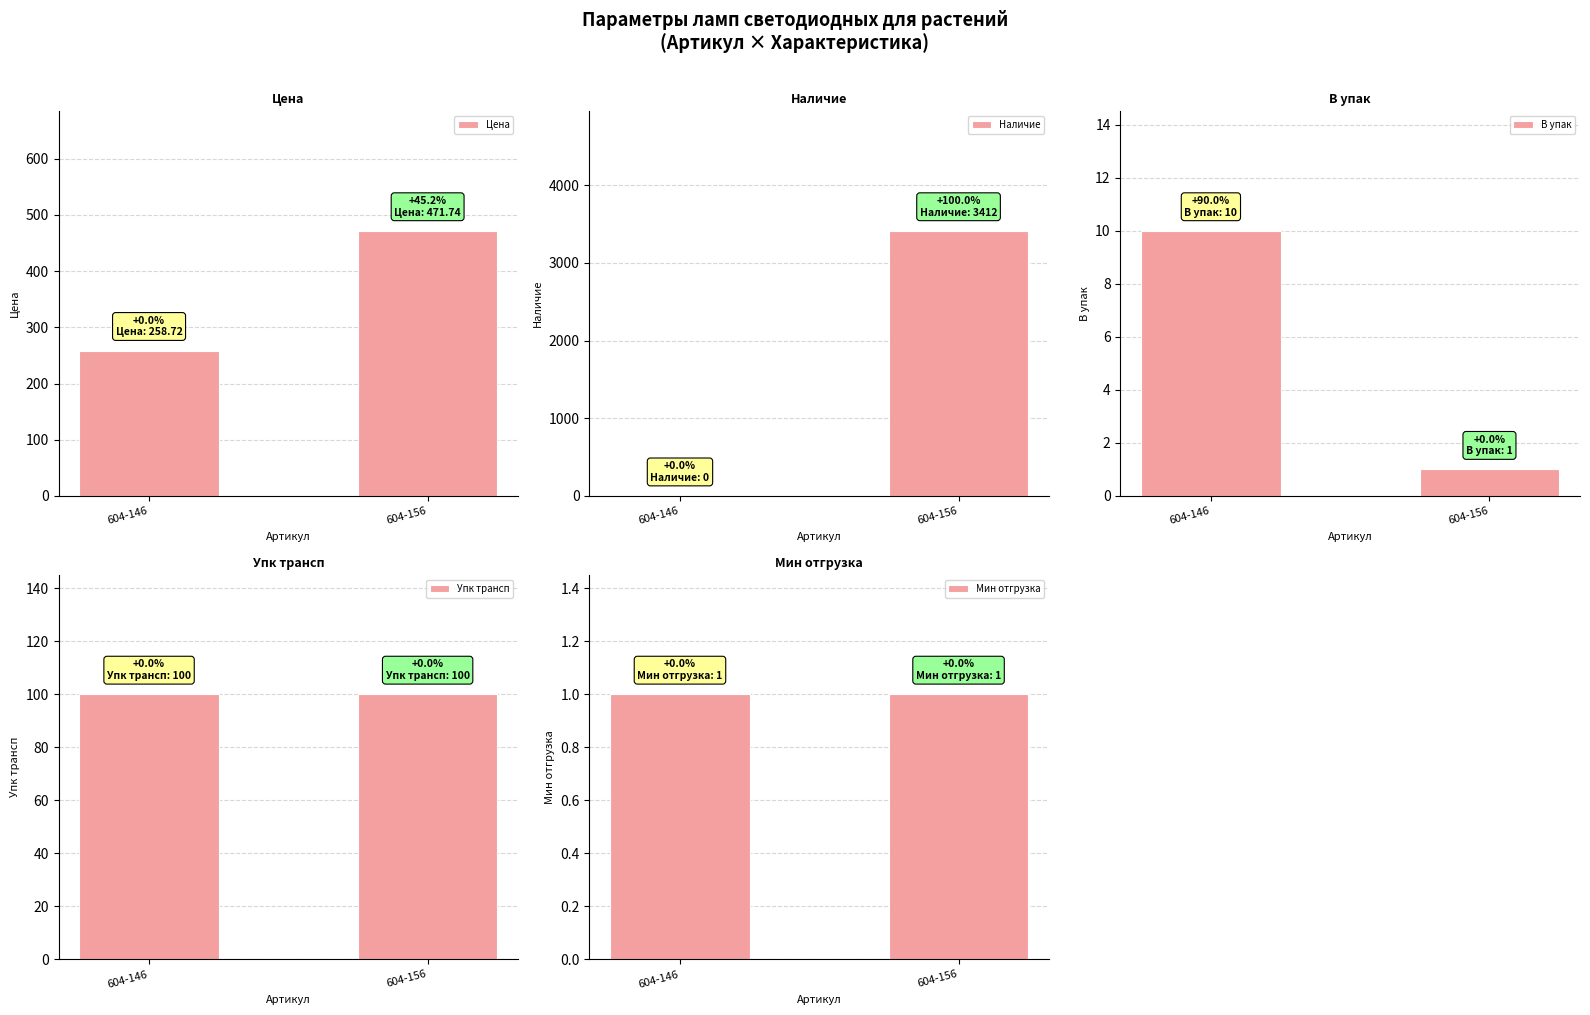

Is it true that Мин отгрузка equals 1.0 at 604-156?

True